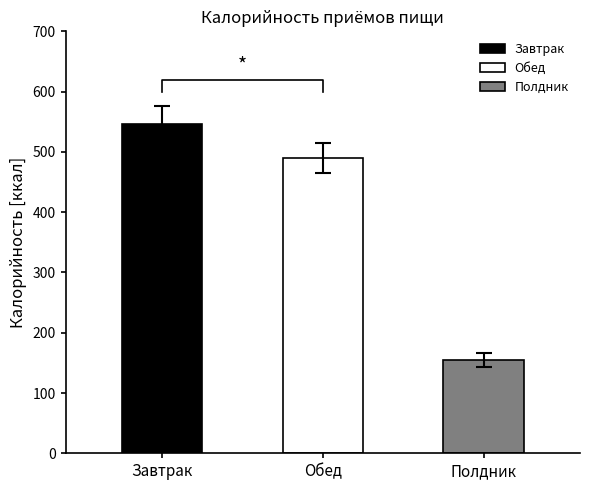

What is the ratio of the value at Обед to the value at Завтрак?

0.9